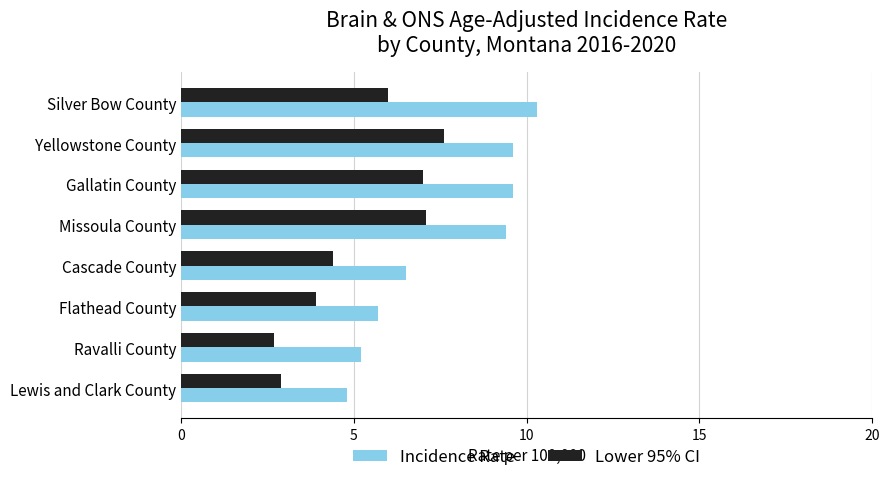

List the series in order of their peak value, lowest first.

Lower 95% CI, Incidence Rate